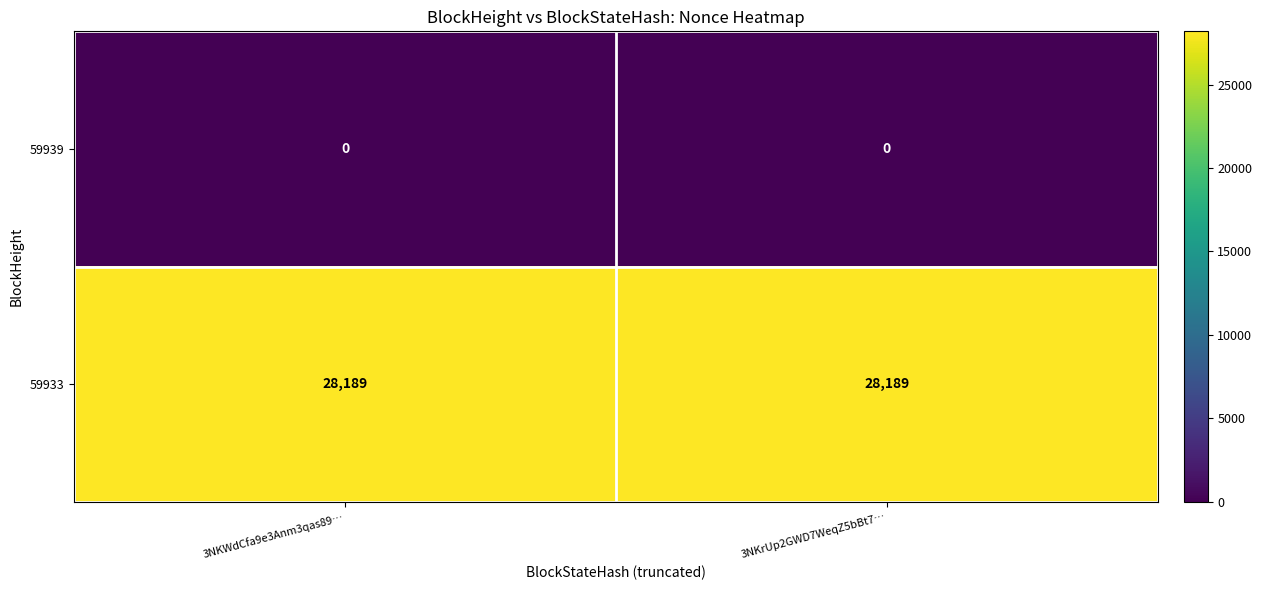

Reading right to left, transcribe all the data shown in this chart.

59939: 0	0
59933: 28189	28189